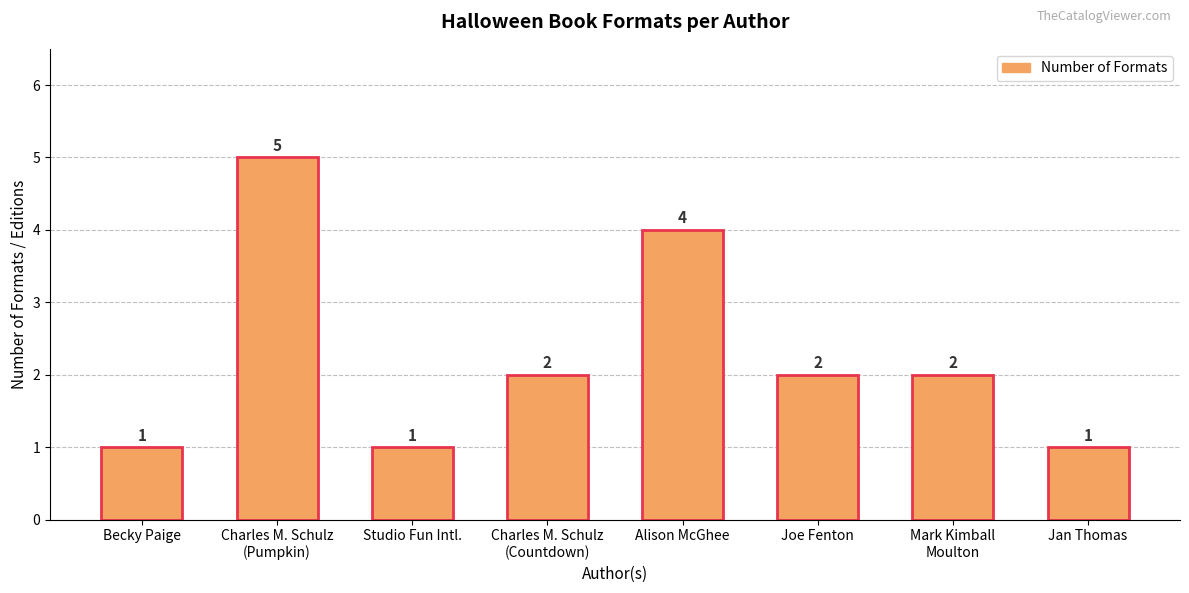

What is the difference between the maximum and minimum values?

4